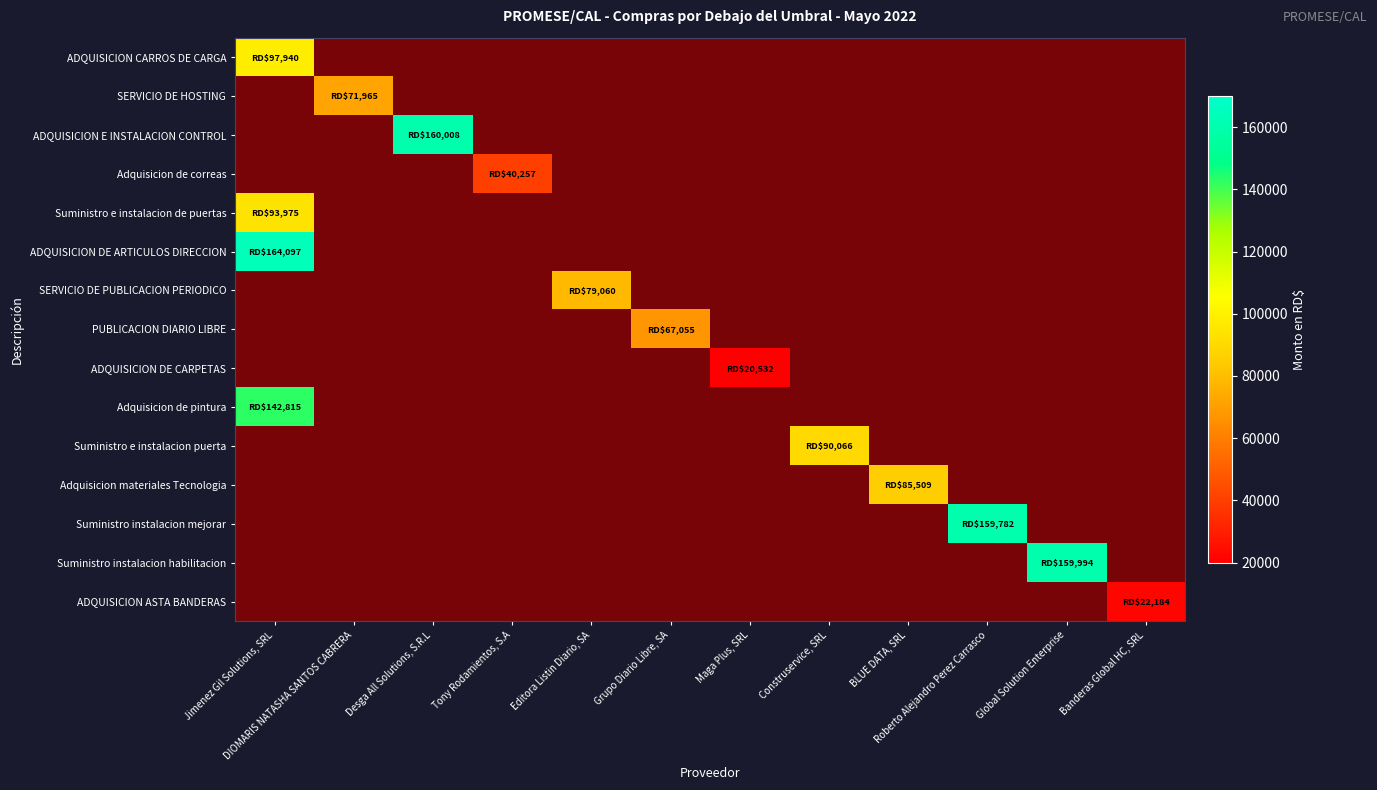

Which series has the widest spread of values?

ADQUISICION CARROS DE CARGA